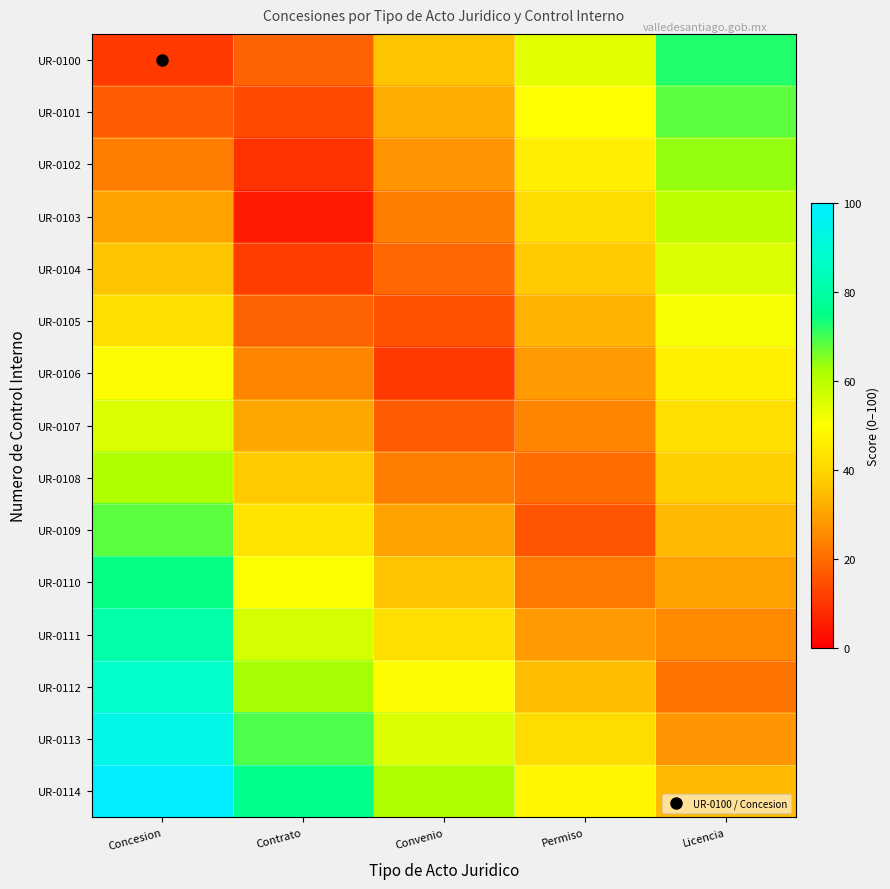

At how many categories does at least one series exceed 23?

5